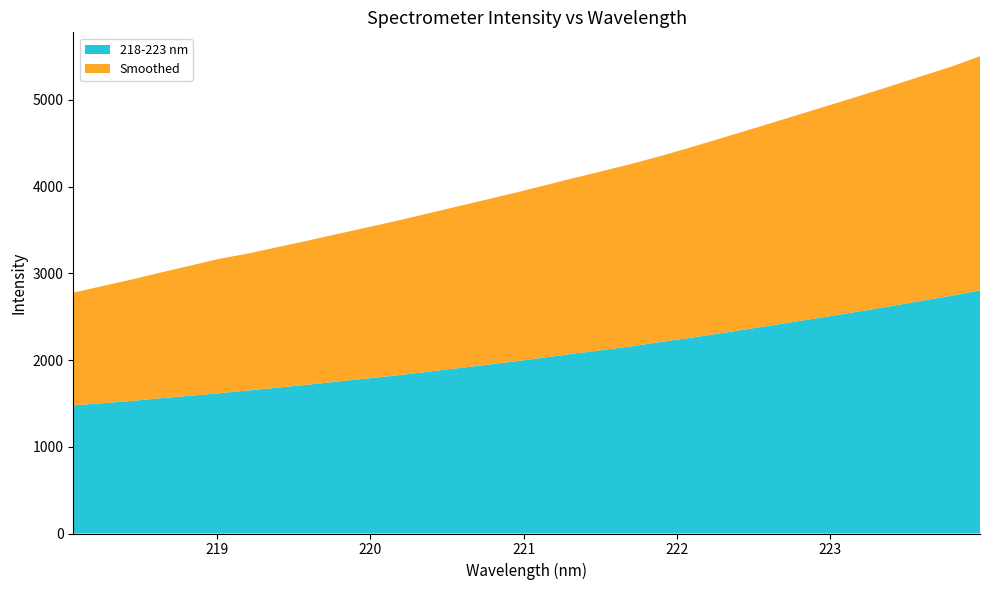

Reading left to right, transcribe all the data shown in this chart.

218-223 nm: 218.0596=1477.0	218.2508=1502.5	218.442=1528.4	218.6332=1559.6	218.8244=1588.2	219.0156=1617.1	219.2067=1649.6	219.3979=1682.6	219.589=1715.0	219.7801=1750.9	219.9712=1785.5	220.1623=1820.7	220.3533=1860.2	220.5444=1900.1	220.7354=1940.0	220.9264=1980.1	221.1174=2024.0	221.3083=2069.1	221.4993=2110.9	221.6902=2154.1	221.8812=2204.9	222.0721=2251.1	222.263=2302.2	222.4538=2354.0	222.6447=2406.4	222.8355=2459.7	223.0264=2512.6	223.2172=2567.4	223.408=2623.6	223.5987=2682.9	223.7895=2739.3	223.9802=2802.1
Smoothed: 218.0596=1300.0	218.2508=1350.0	218.442=1400.0	218.6332=1450.0	218.8244=1500.0	219.0156=1550.0	219.2067=1580.0	219.3979=1620.0	219.589=1660.0	219.7801=1700.0	219.9712=1740.0	220.1623=1780.0	220.3533=1820.0	220.5444=1860.0	220.7354=1900.0	220.9264=1940.0	221.1174=1980.0	221.3083=2020.0	221.4993=2060.0	221.6902=2100.0	221.8812=2140.0	222.0721=2190.0	222.263=2240.0	222.4538=2290.0	222.6447=2340.0	222.8355=2390.0	223.0264=2440.0	223.2172=2490.0	223.408=2540.0	223.5987=2590.0	223.7895=2640.0	223.9802=2700.0